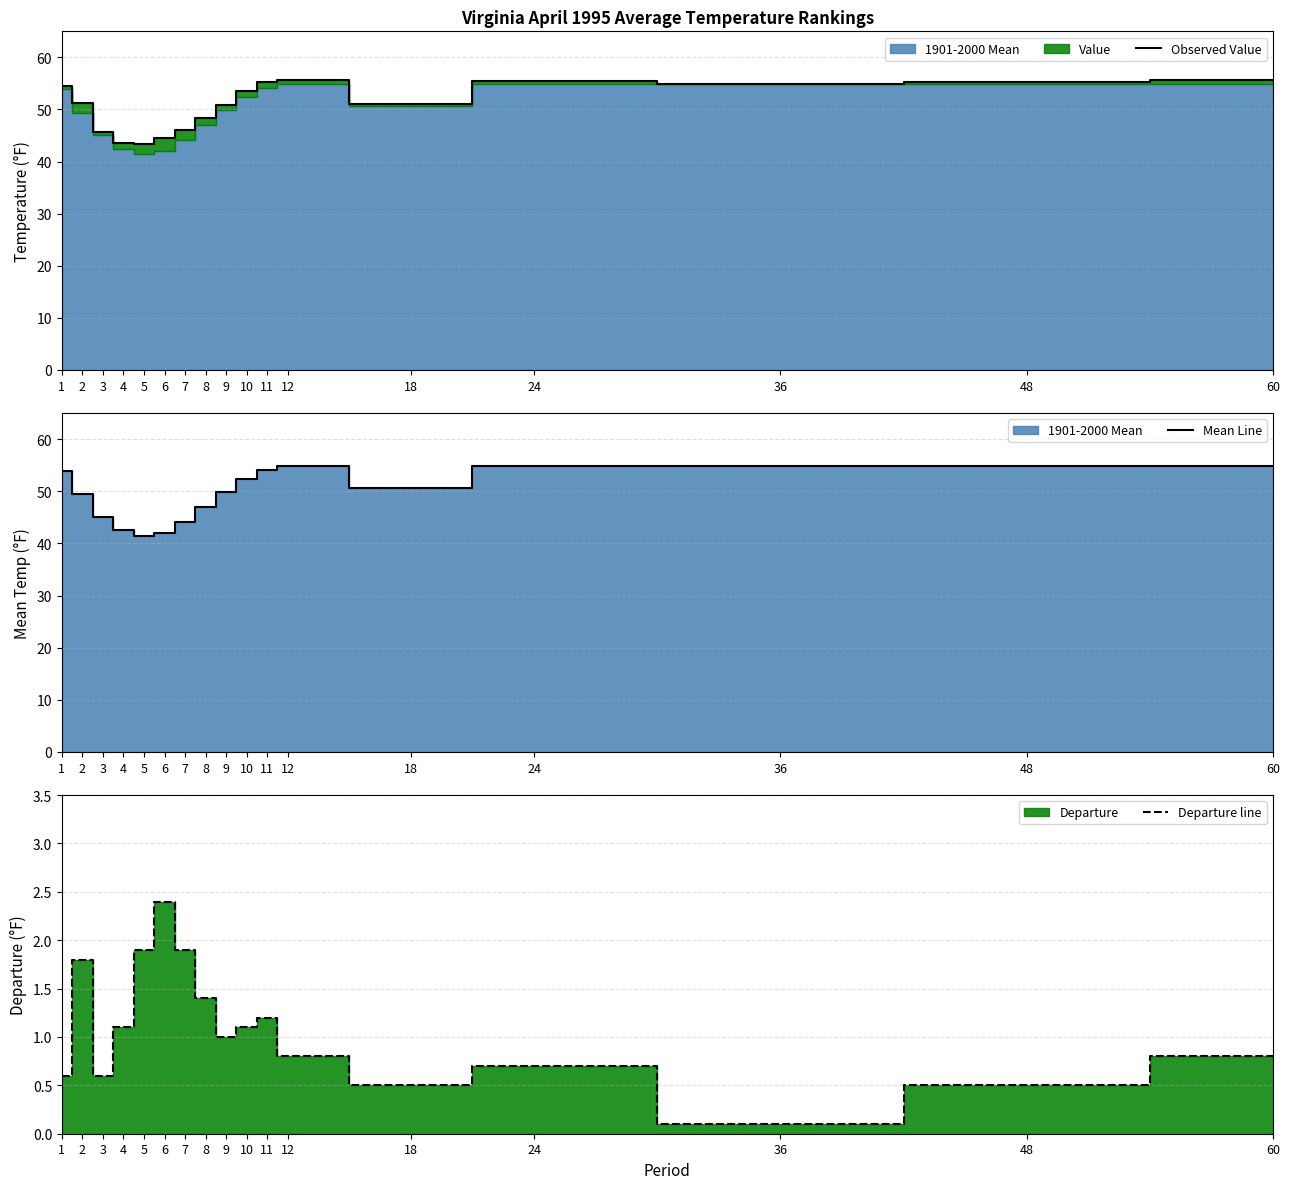

True or false: Observed Value has a value of 79.9 at 9.

False